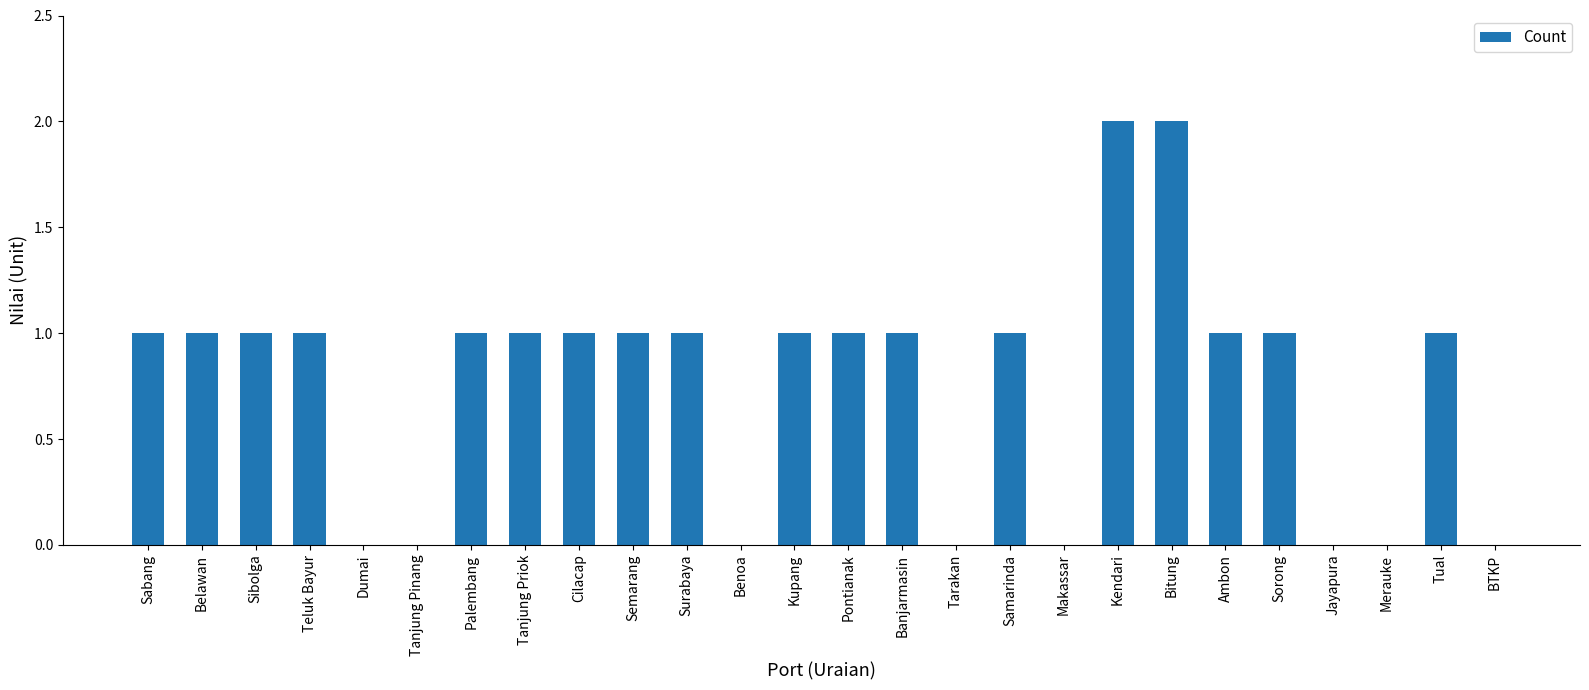

Read the value at Ambon.

1